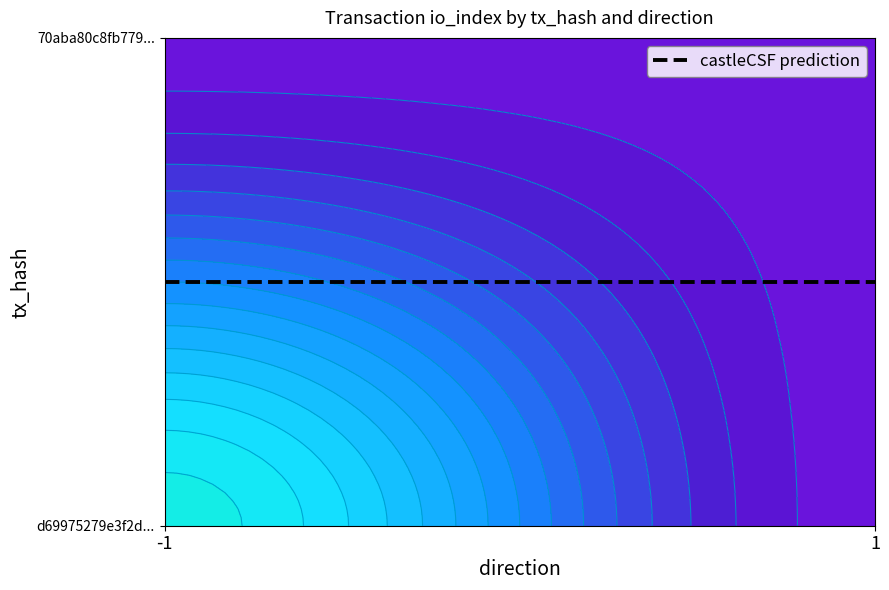

List the series in order of their overall mean, highest first.

d69975279e3f2d2066b1877401057c6b5455e06, 70aba80c8fb7793f65be1b9e4e4ddb861586764